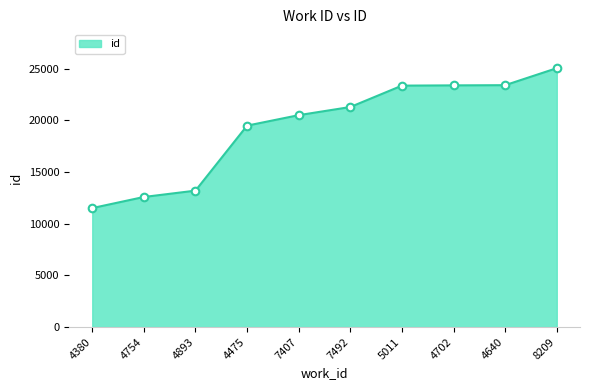

Which has a higher value, 4380 or 5011?

5011